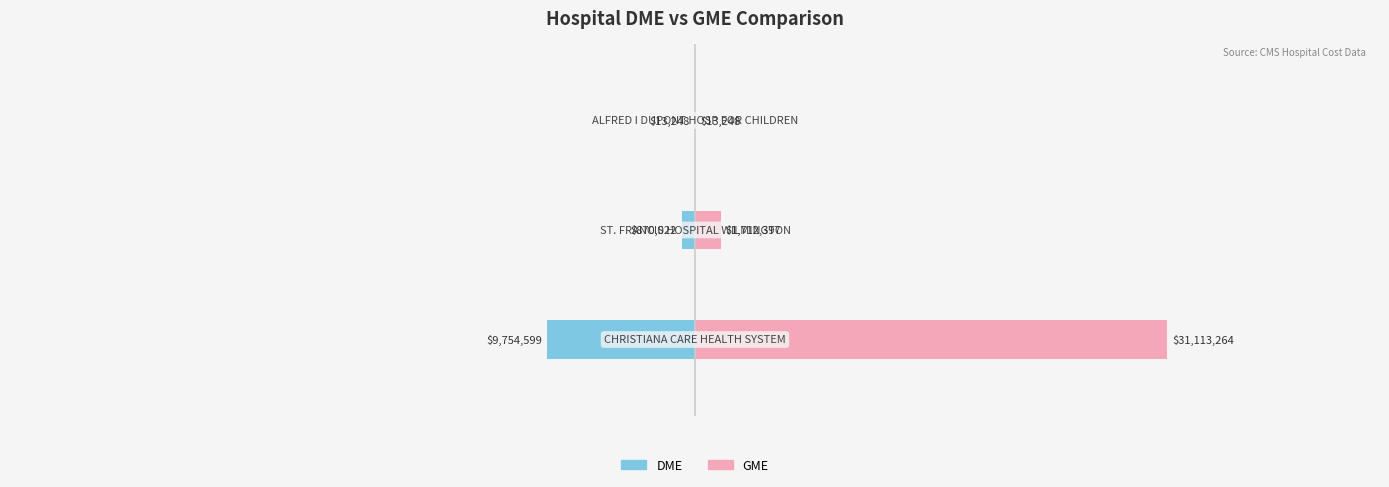

What are all the series names shown in the legend?

DME, GME